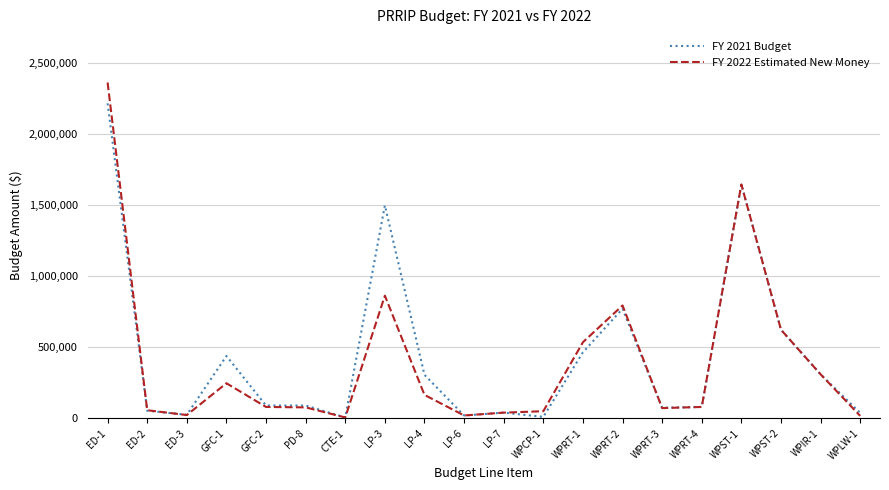

At which category does FY 2022 Estimated New Money reach its first local valley?

ED-3